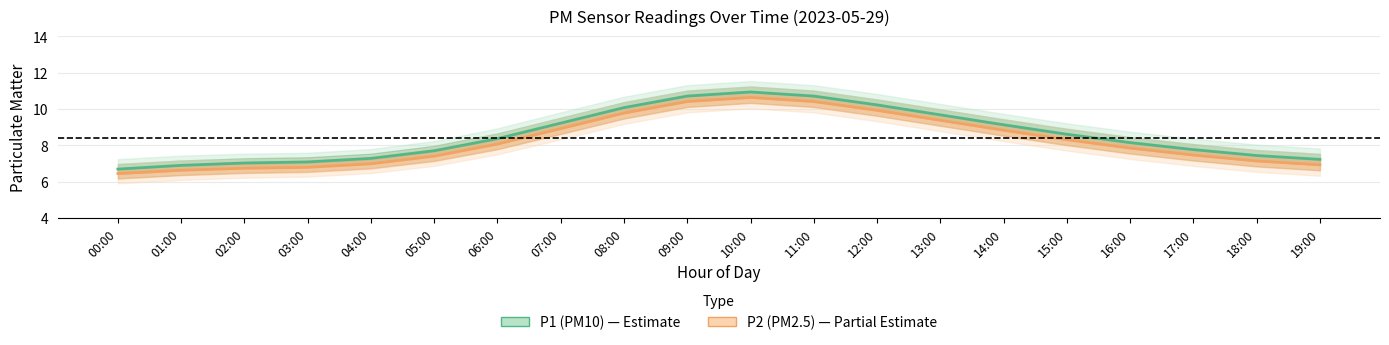

What is the sum of the P1 (PM10) values at 13:00 and 19:00?

16.9